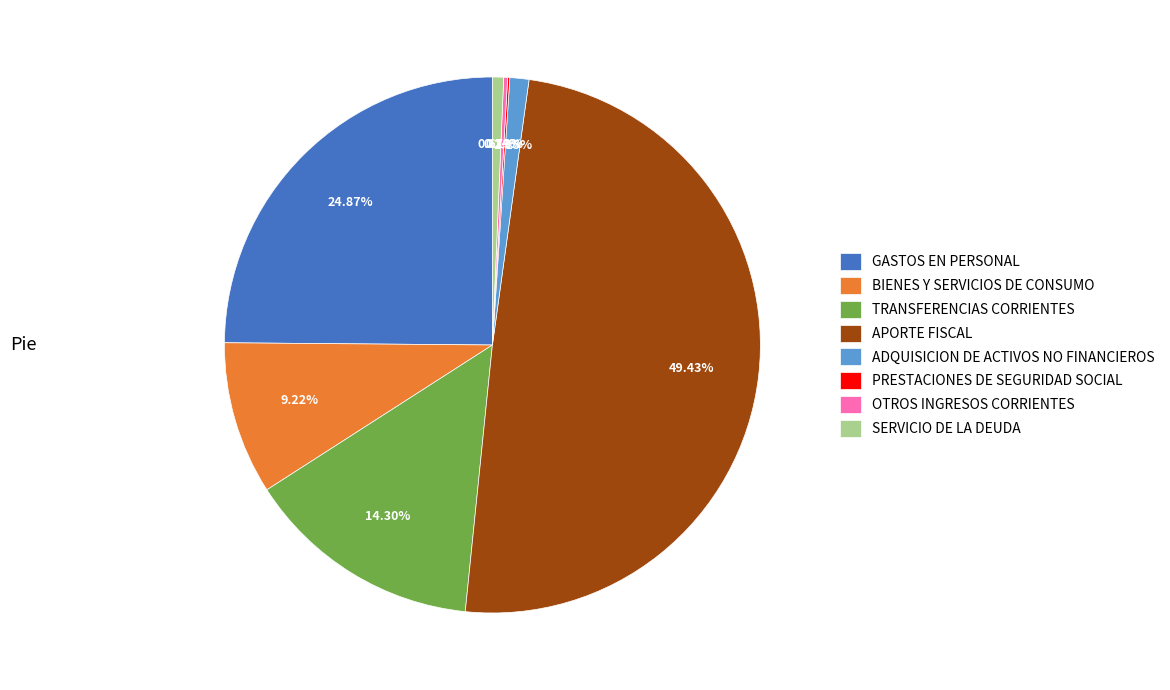

Is the sum of ADQUISICION DE ACTIVOS NO FINANCIEROS and SERVICIO DE LA DEUDA greater than half?

No